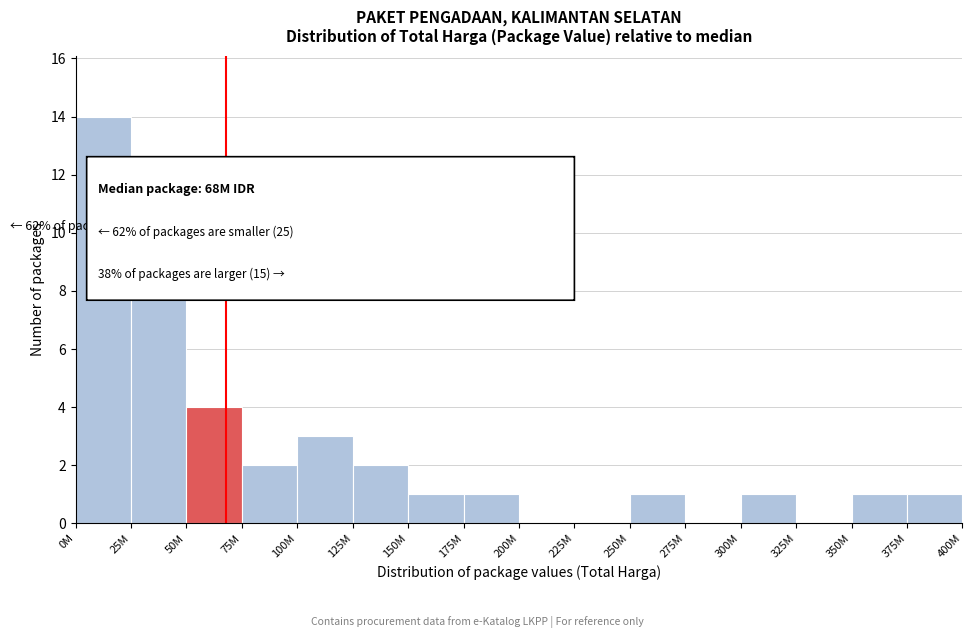

Reading left to right, list all the values displayed in this chart.

0M=14	25M=8	50M=4	75M=2	100M=3	125M=2	150M=1	175M=1	200M=0	225M=0	250M=1	275M=0	300M=1	325M=0	350M=1	375M=1